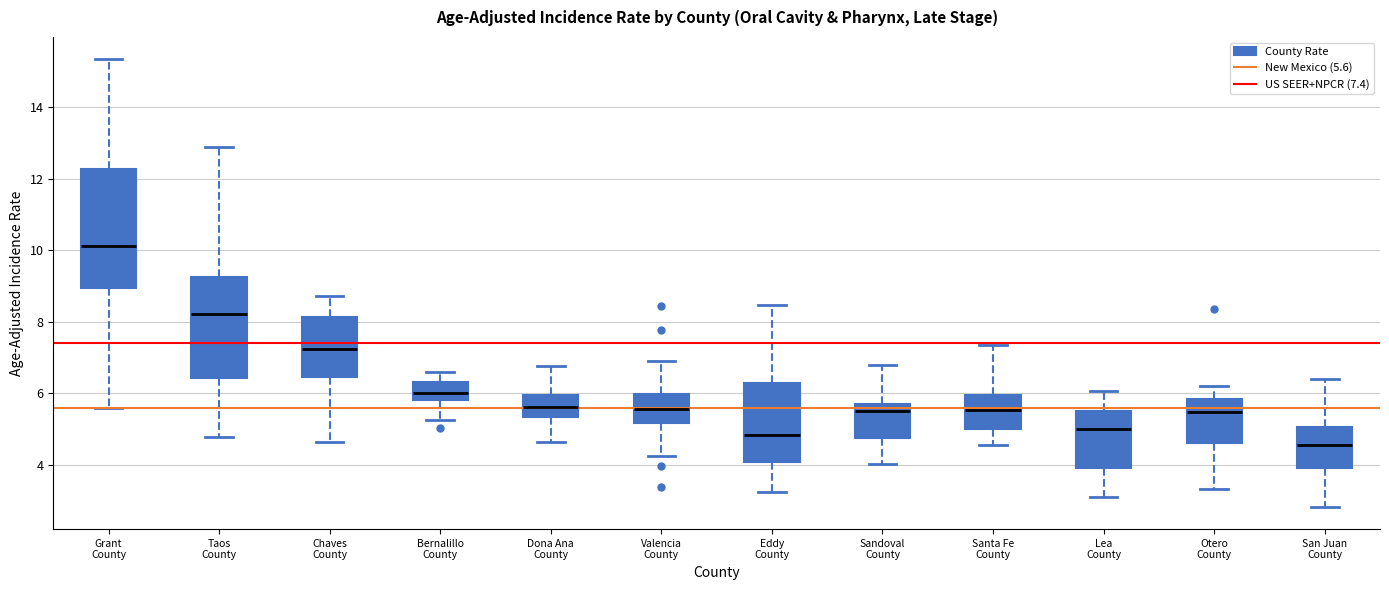

Reading left to right, read every box against the y-axis: the position of its median line, the range the box covers, and the ends of its whiskers. The values are not printed on the chart, so give them approximately, as read against the axis.

Grant County: median 10.2, box 9.0 to 12.2, whiskers 5.6 to 15.4
Taos County: median 8.2, box 6.4 to 9.2, whiskers 4.8 to 12.8
Chaves County: median 7.2, box 6.4 to 8.2, whiskers 4.6 to 8.8
Bernalillo County: median 6.0, box 5.8 to 6.4, whiskers 5.2 to 6.6
Dona Ana County: median 5.6, box 5.4 to 6.0, whiskers 4.6 to 6.8
Valencia County: median 5.6, box 5.2 to 6.0, whiskers 4.2 to 7.0
Eddy County: median 4.8, box 4.0 to 6.2, whiskers 3.2 to 8.4
Sandoval County: median 5.6 (just below the box's upper edge), box 4.8 to 5.6, whiskers 4.0 to 6.8
Santa Fe County: median 5.6, box 5.0 to 6.0, whiskers 4.6 to 7.4
Lea County: median 5.0, box 4.0 to 5.6, whiskers 3.2 to 6.0
Otero County: median 5.4, box 4.6 to 5.8, whiskers 3.4 to 6.2
San Juan County: median 4.6, box 4.0 to 5.0, whiskers 2.8 to 6.4